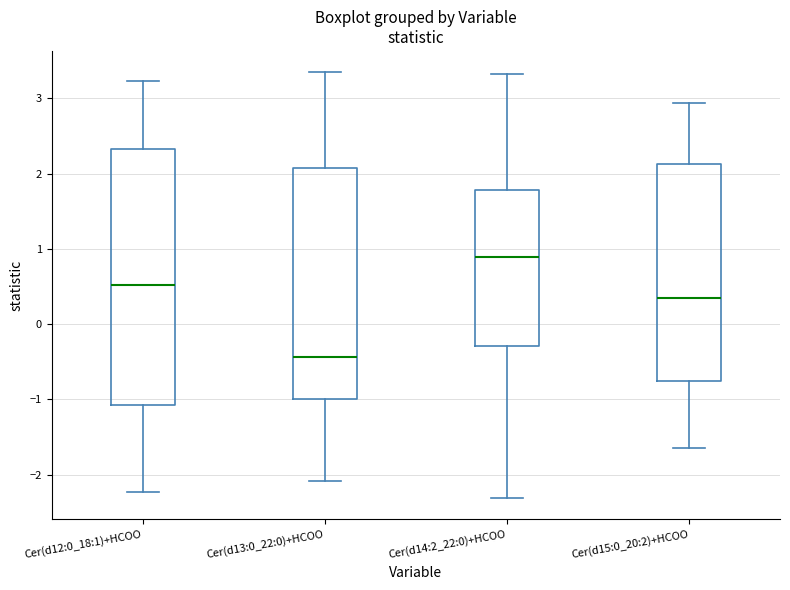

Reading left to right, read every box against the y-axis: the position of its median line, the range the box covers, and the ends of its whiskers. The values are not printed on the chart, so give them approximately, as read against the axis.

Cer(d12:0_18:1)+HCOO: median 0.5, box -1.1 to 2.3, whiskers -2.2 to 3.2
Cer(d13:0_22:0)+HCOO: median -0.4, box -1.0 to 2.1, whiskers -2.1 to 3.3
Cer(d14:2_22:0)+HCOO: median 0.9, box -0.3 to 1.8, whiskers -2.3 to 3.3
Cer(d15:0_20:2)+HCOO: median 0.3, box -0.8 to 2.1, whiskers -1.6 to 2.9